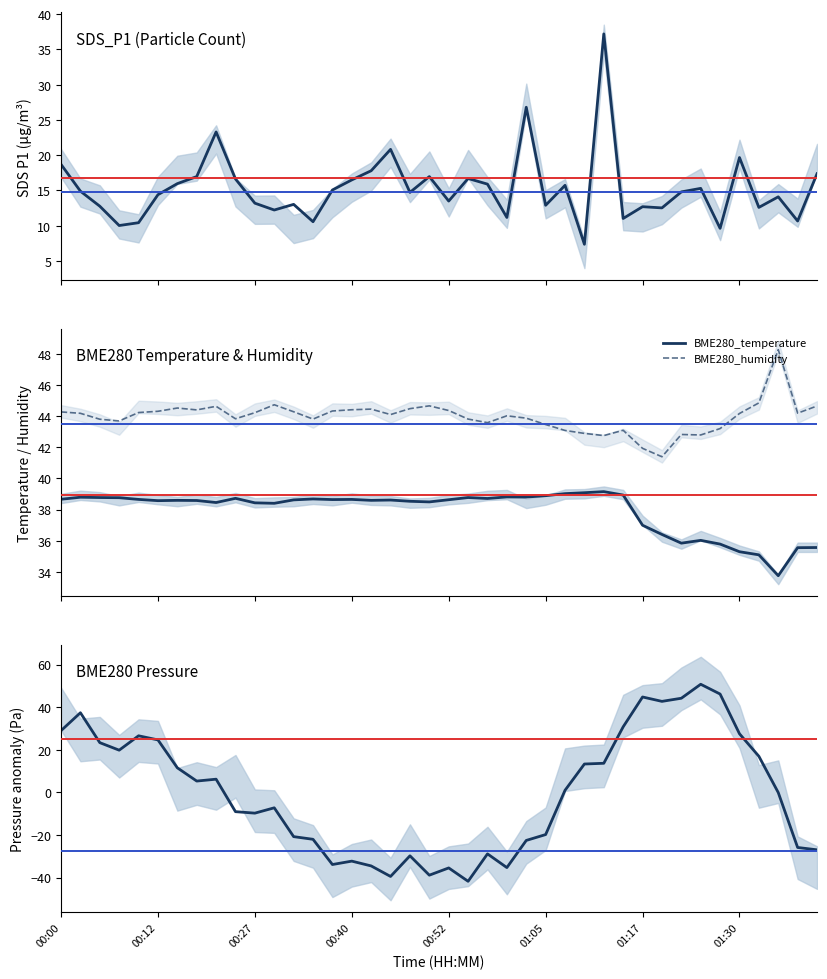

In BME280_pressure, how many points are lower than both neighbors (excluding endpoints)?

9